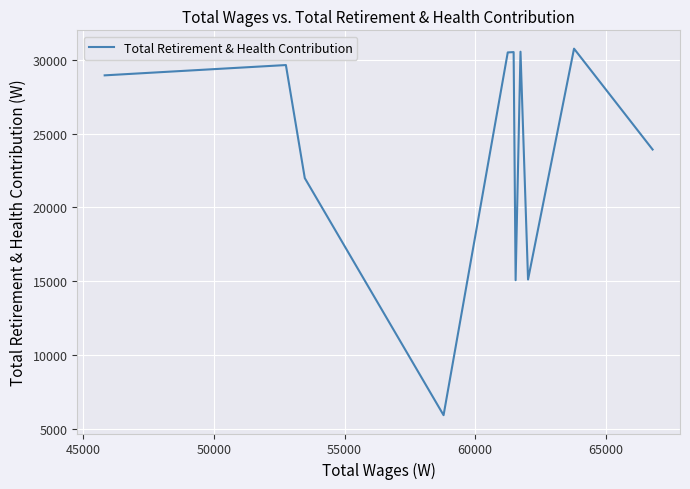

What is the sum of all values?

351126